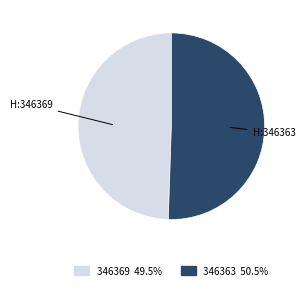

Between 346363 and 346369, which is larger?

346363